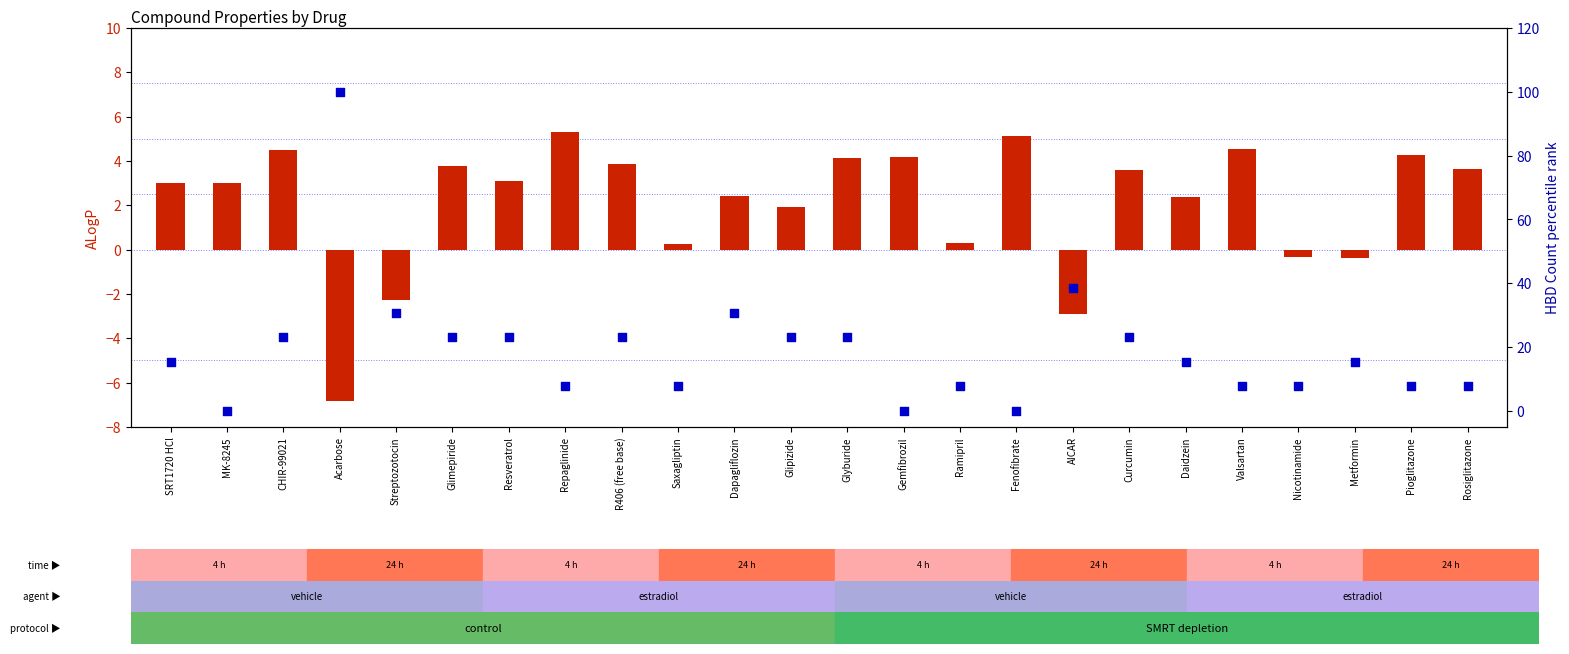

What are all the series names shown in the legend?

ALogP, HBD percentile rank